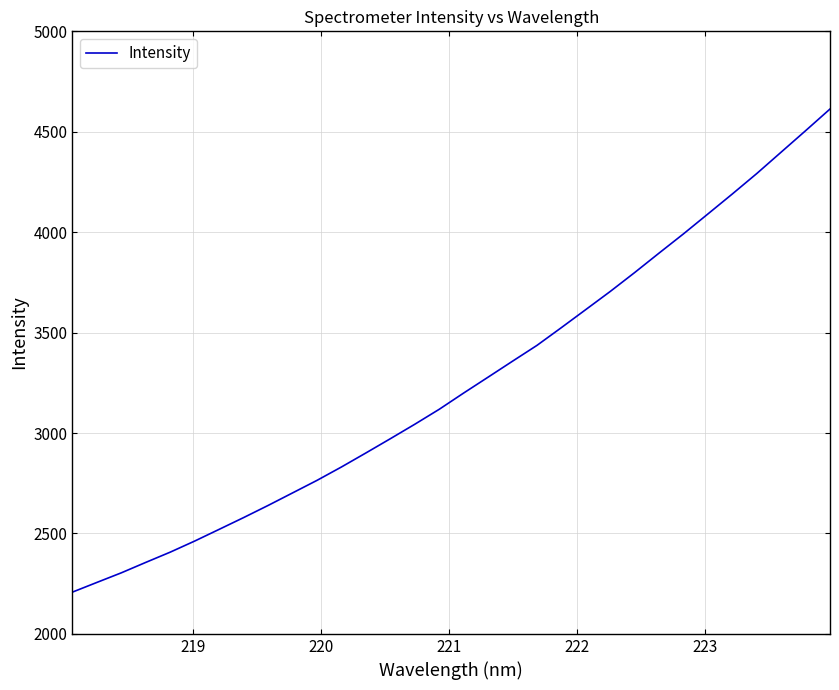

True or false: the data has more than 2 interior local peaks.

False